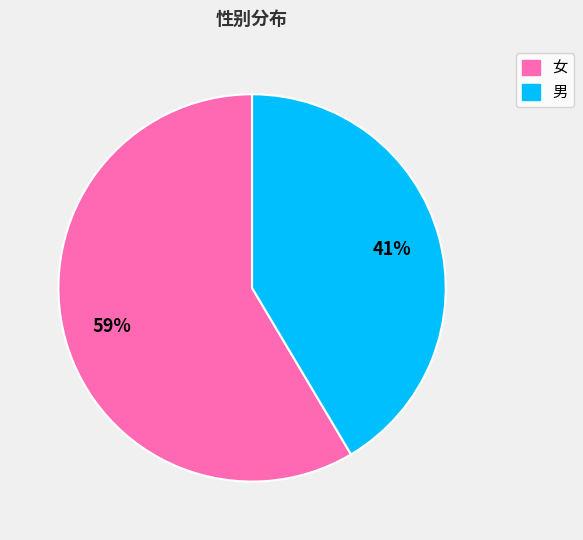

Rank the categories by value from highest to lowest.

女, 男